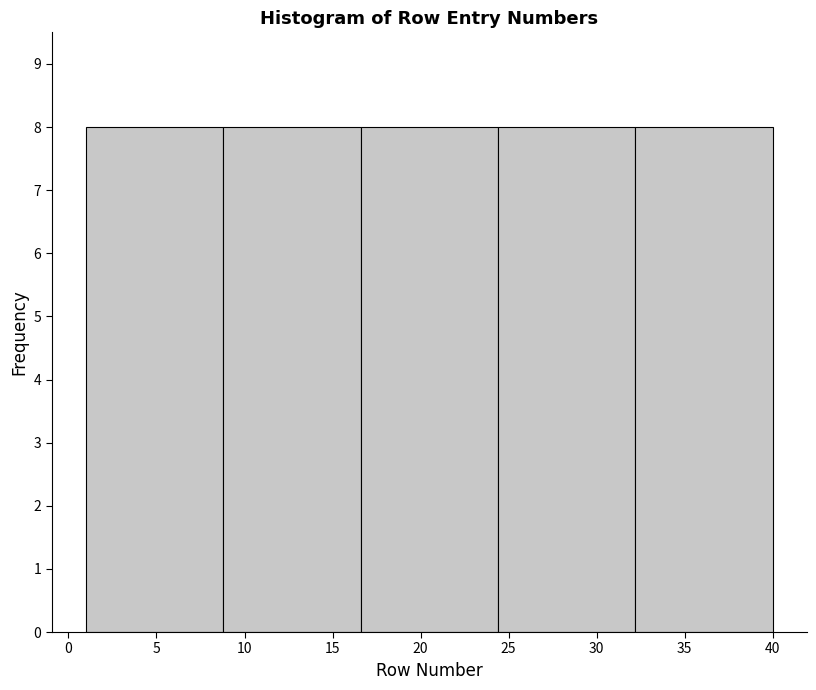

What is the height of the bar covering 16.6 to 24.4 on the x-axis? Neither the bar edges nor the heights are printed on the chart, so give them approximately, as read against the axes.

8